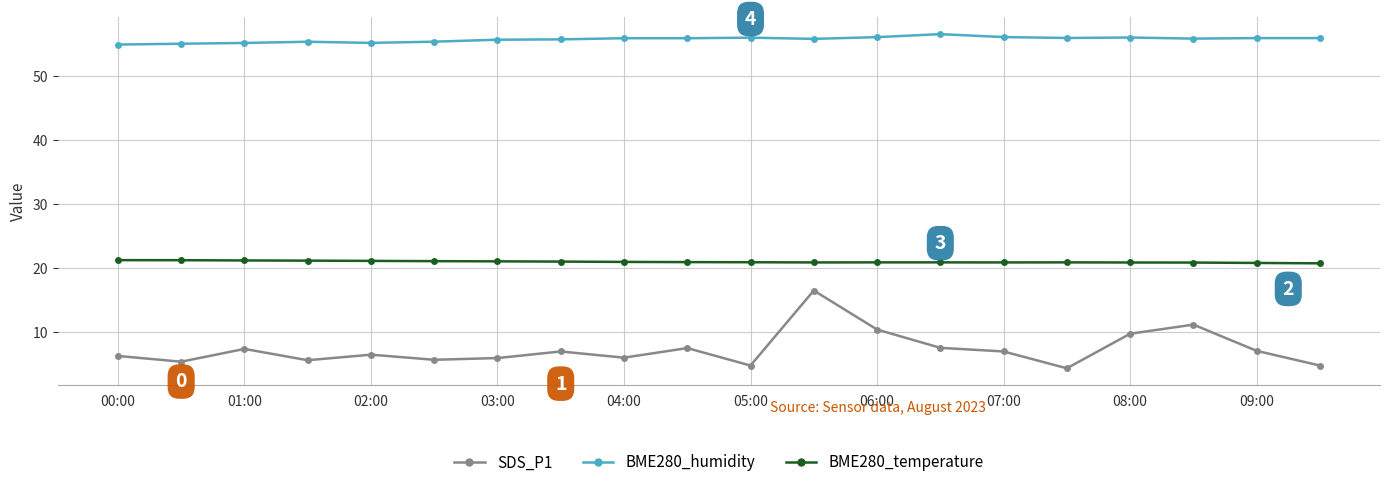

List the series in order of their peak value, lowest first.

SDS_P1, BME280_temperature, BME280_humidity